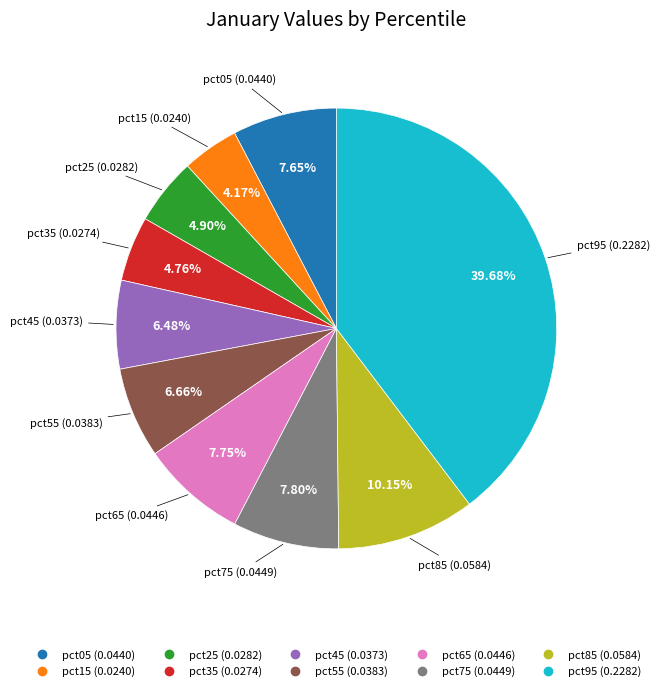

To the nearest percent, what is the average slice percentage?

10%